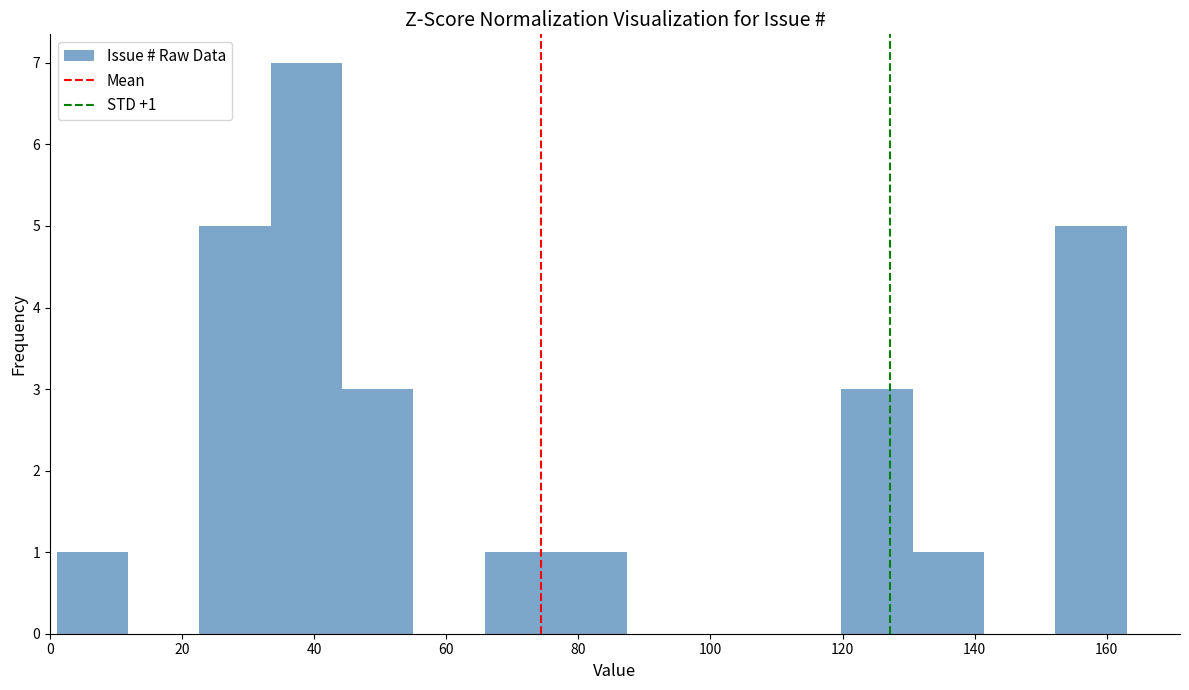

Over which range of the x-axis is the bar tallest?

33.4 to 44.2